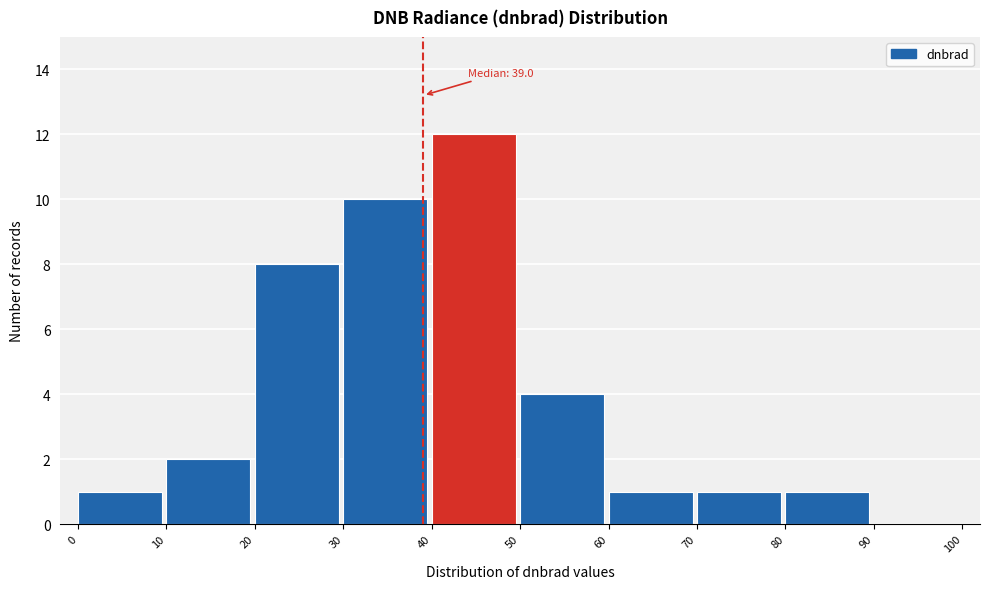

Which range on the x-axis has the tallest bar?

40 to 50